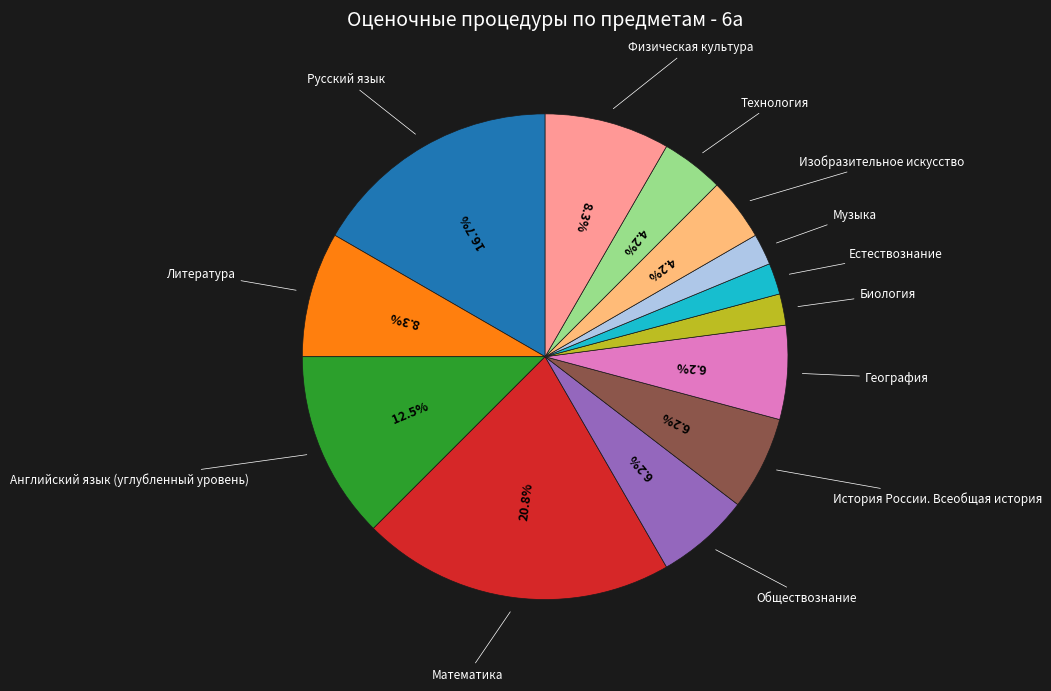

Is there a majority slice in this chart?

No